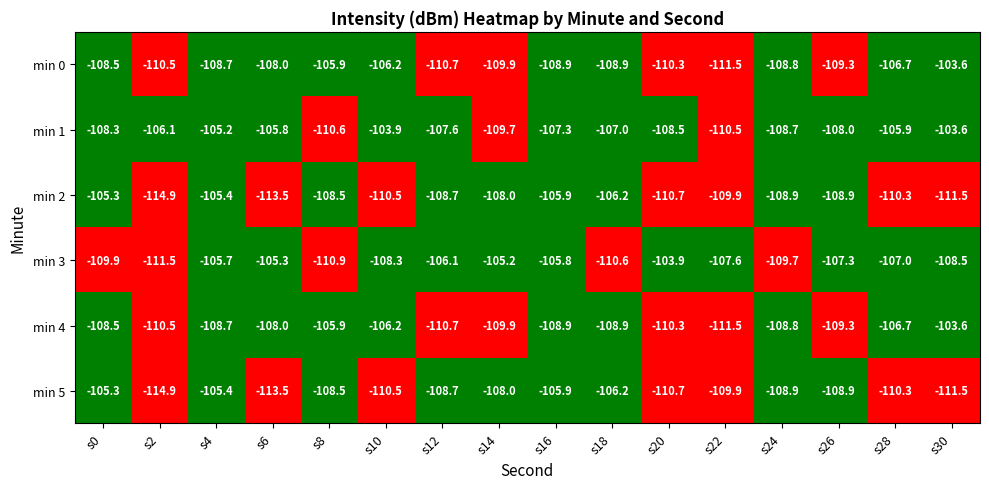

Which series has the largest total across all categories?

min 1